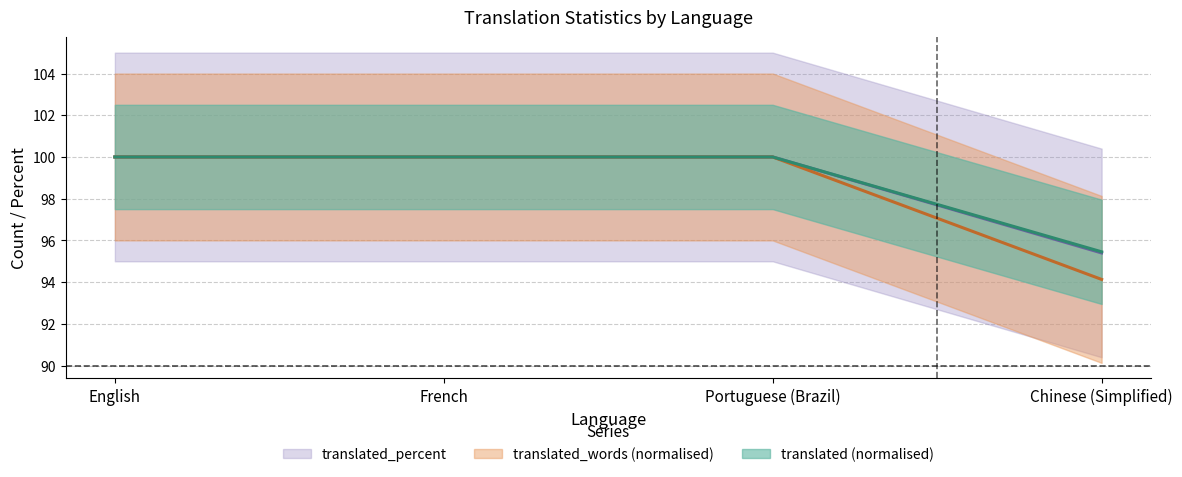

At how many categories does at least one series exceed 97?

3